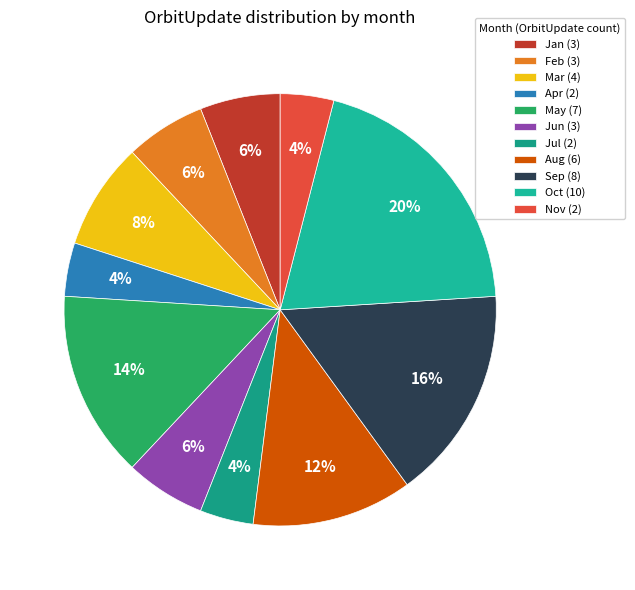

How many segments does this pie chart have?

11